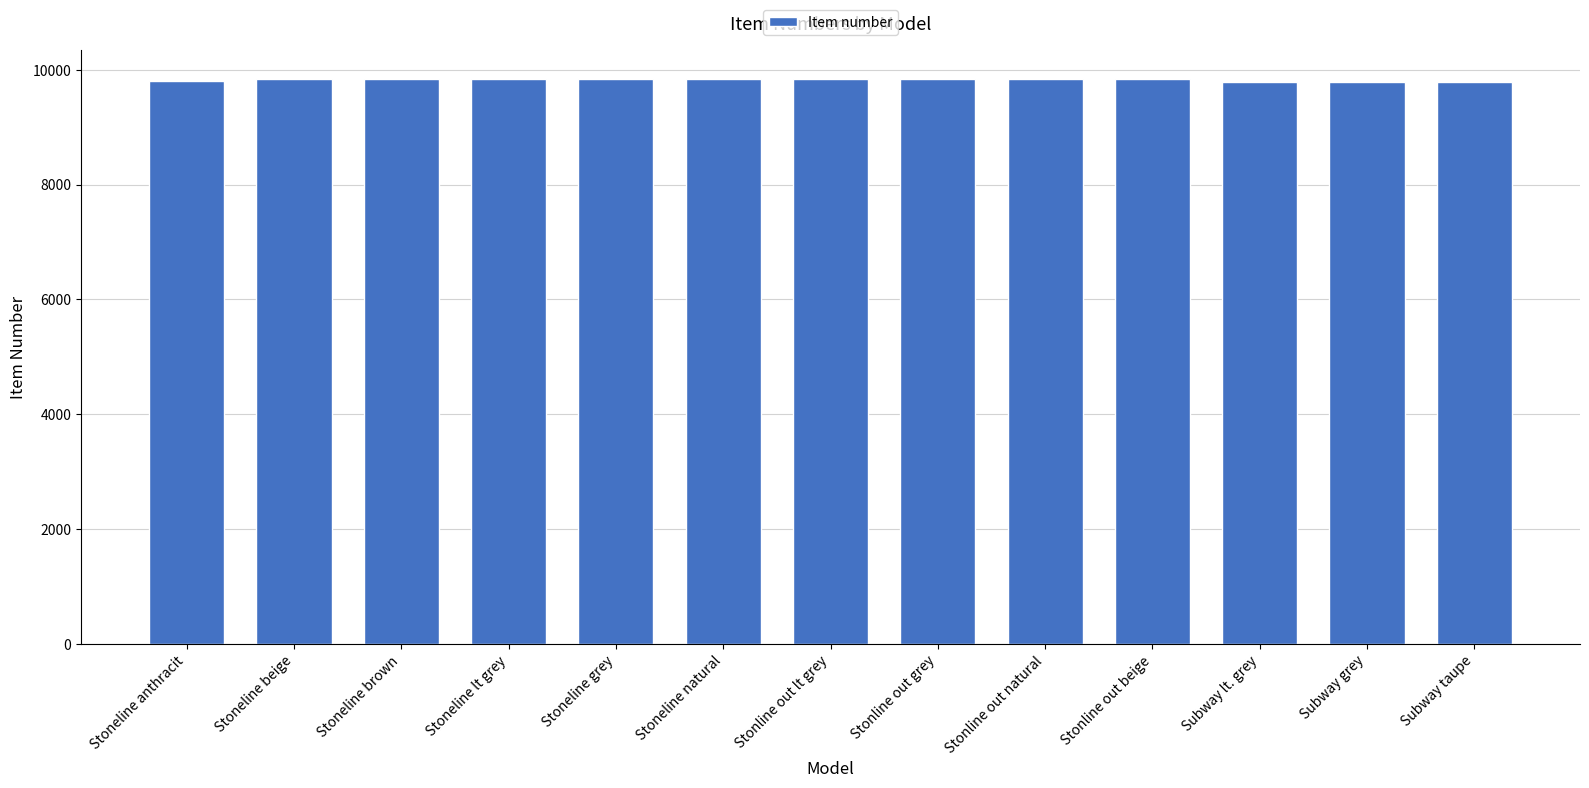

What value does the data have at Stonline out lt grey?

9841